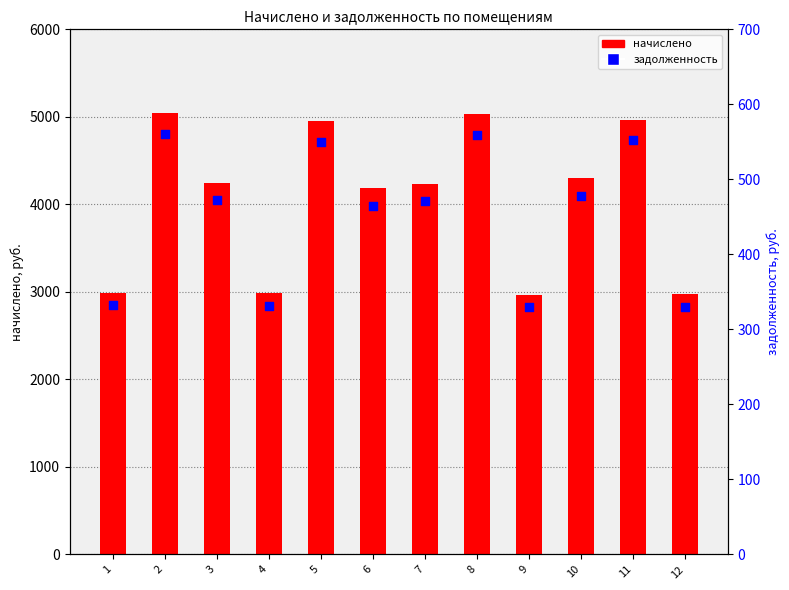

At how many categories does at least one series exceed 4183?

8